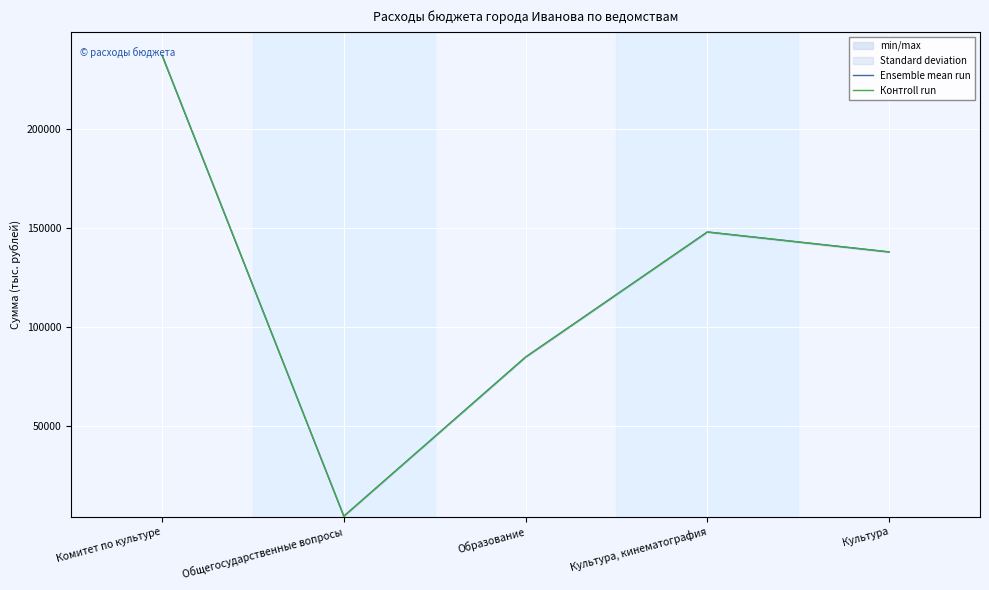

The Ensemble mean run series shows 237507.9 at Комитет по культуре. True or false?

True